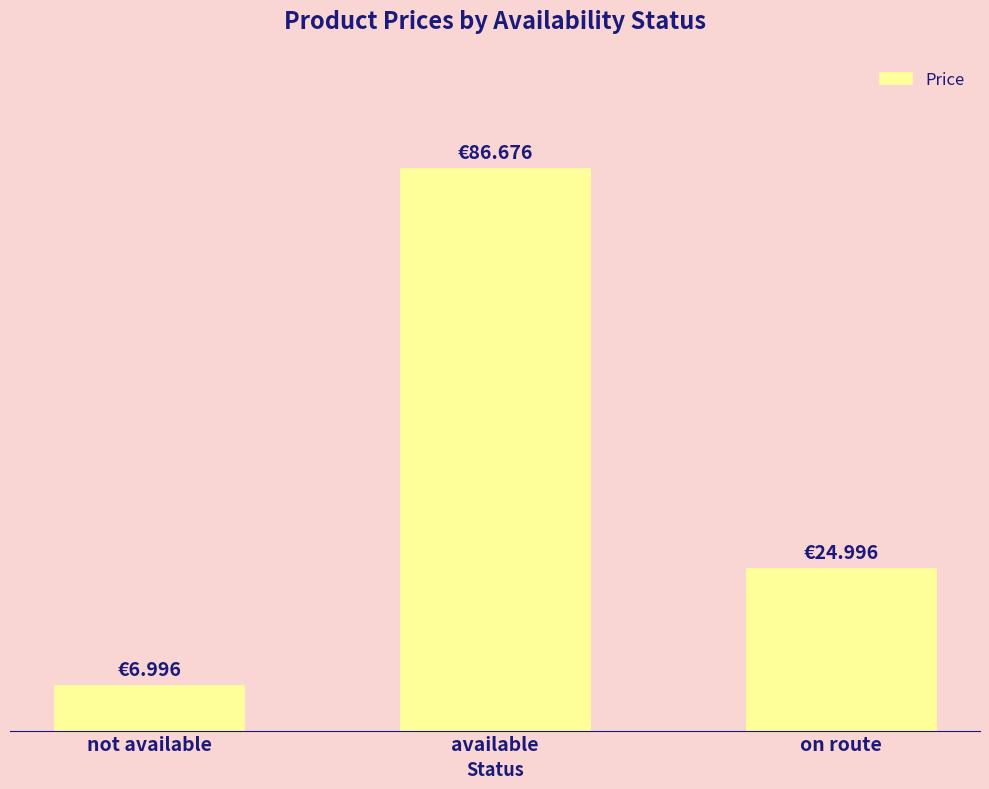

At which category does the chart reach its peak across all series?

available